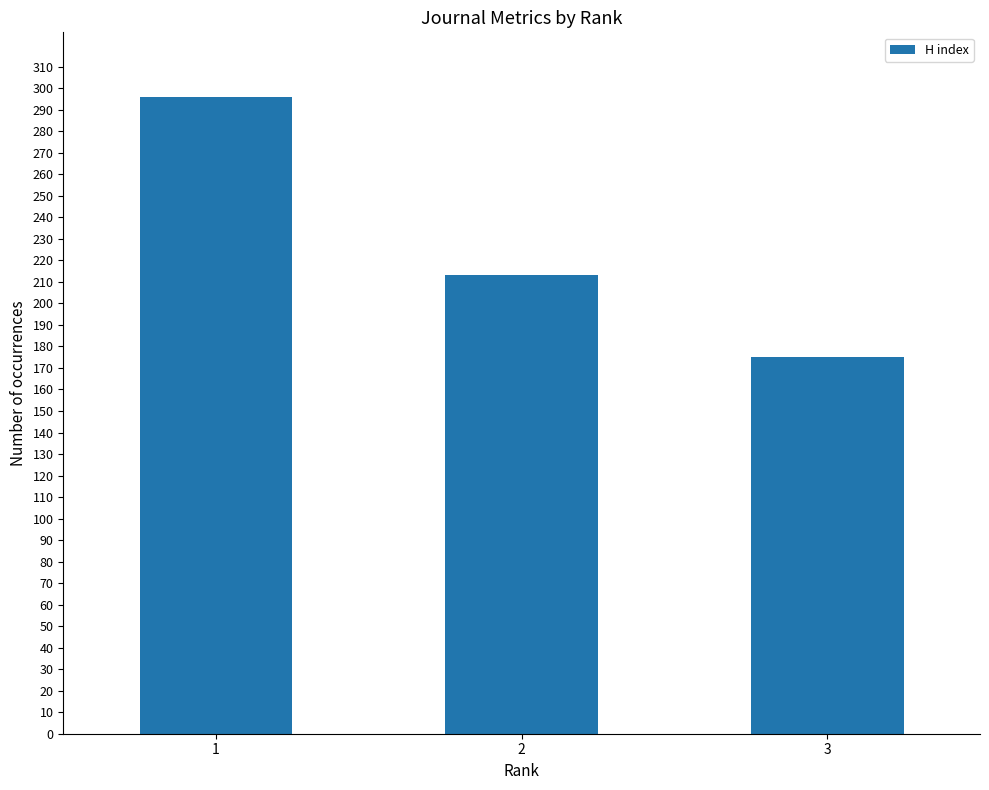

Approximately how many times larger is the value at 2 compared to 1?

0.7